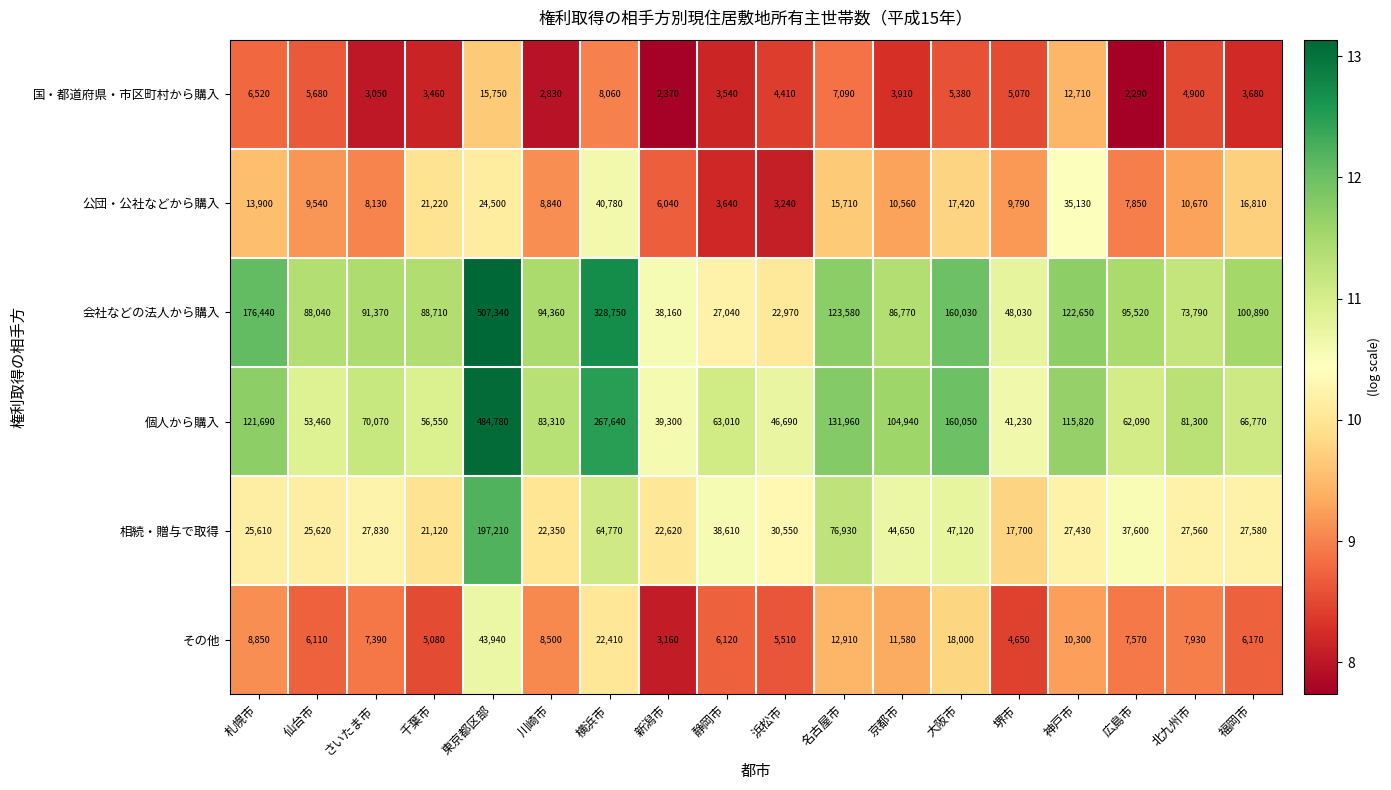

The value of 個人から購入 at 東京都区部 is 484780. True or false?

True